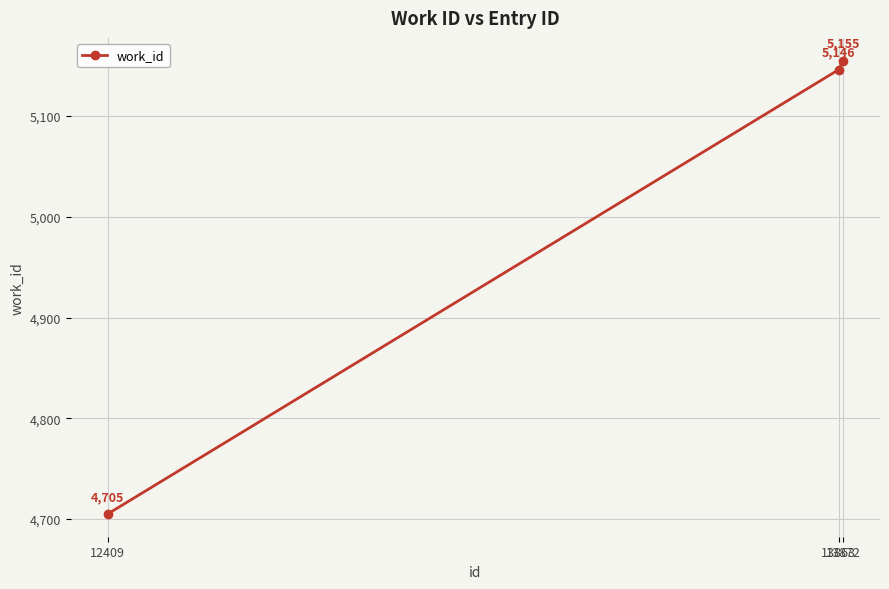

Reading left to right, list all the values displayed in this chart.

4705	5146	5155